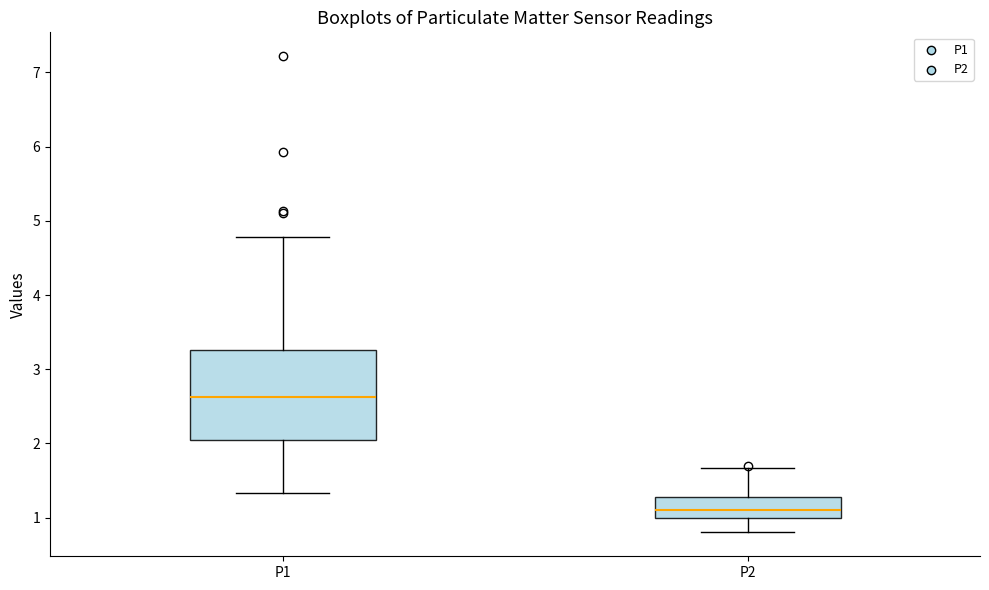

Where is the lower edge of the box for P1 on the y-axis? The values are not printed on the chart, so give them approximately, as read against the axis.

2.0